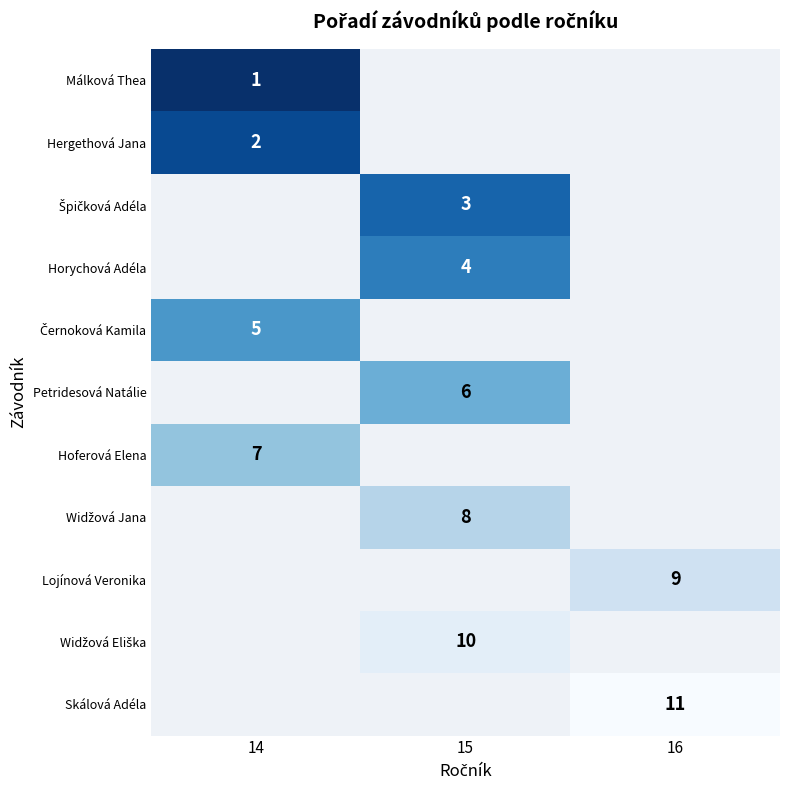

The value of Málková Thea at 14 is 1.5. True or false?

False